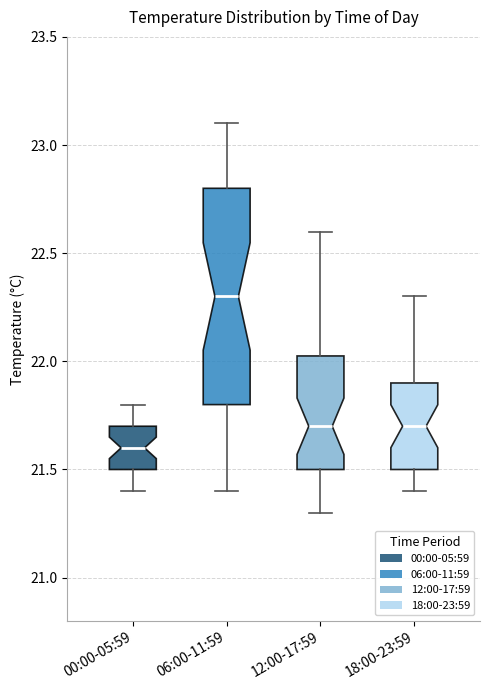

Comparing the boxes themselves (not the whiskers), which one is the tallest?

06:00-11:59